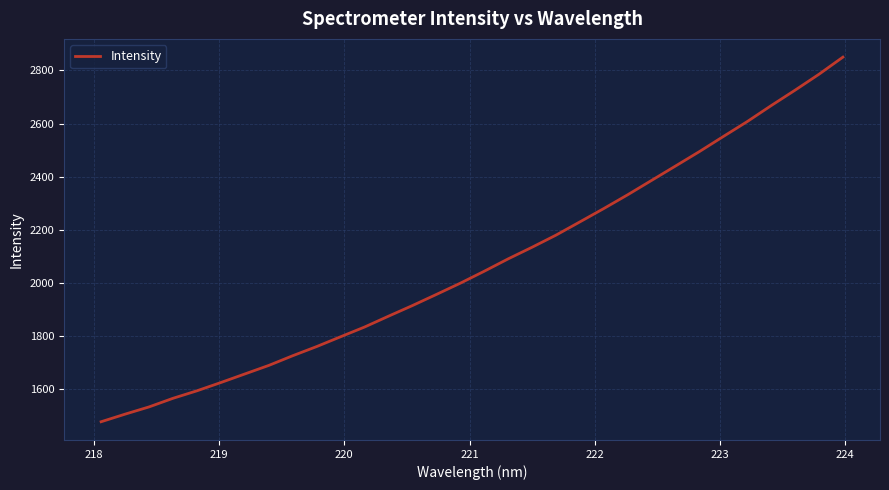

What is the maximum value shown in the chart?

2850.1